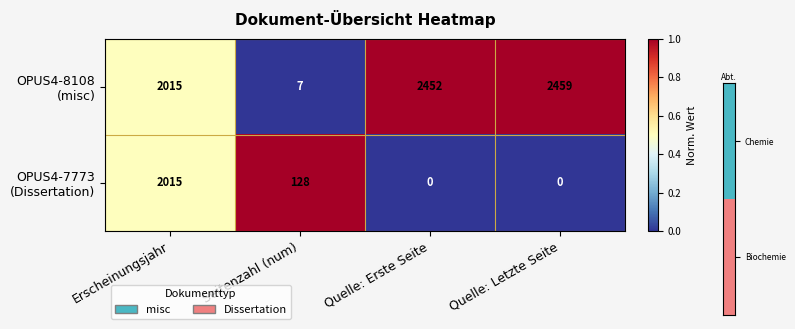

At which category is the sum across all series the highest?

Erscheinungsjahr